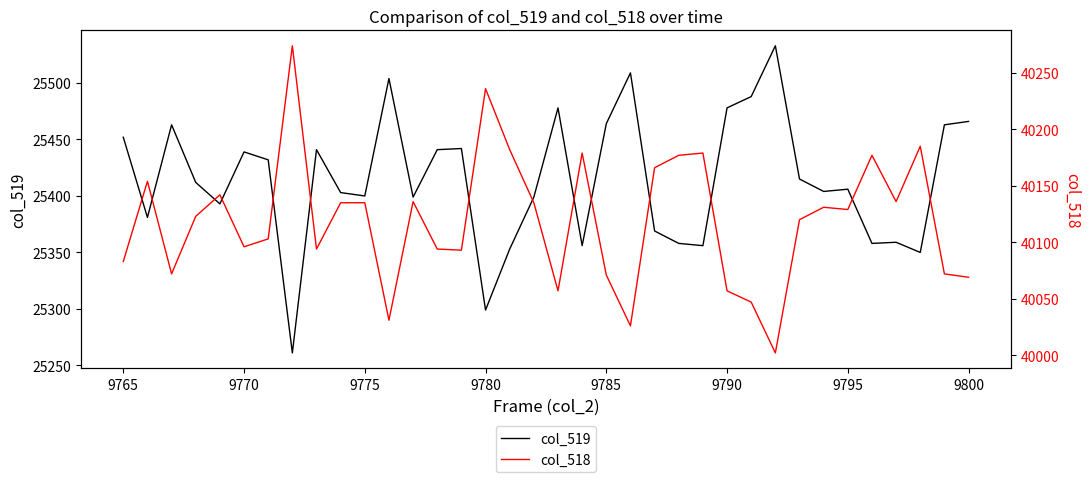

The value of col_519 at 13 is 5573. True or false?

False